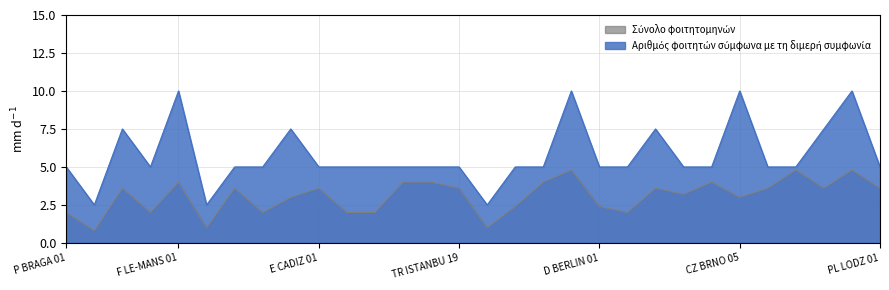

At which category is the sum across all series the highest?

I VENEZIA 01